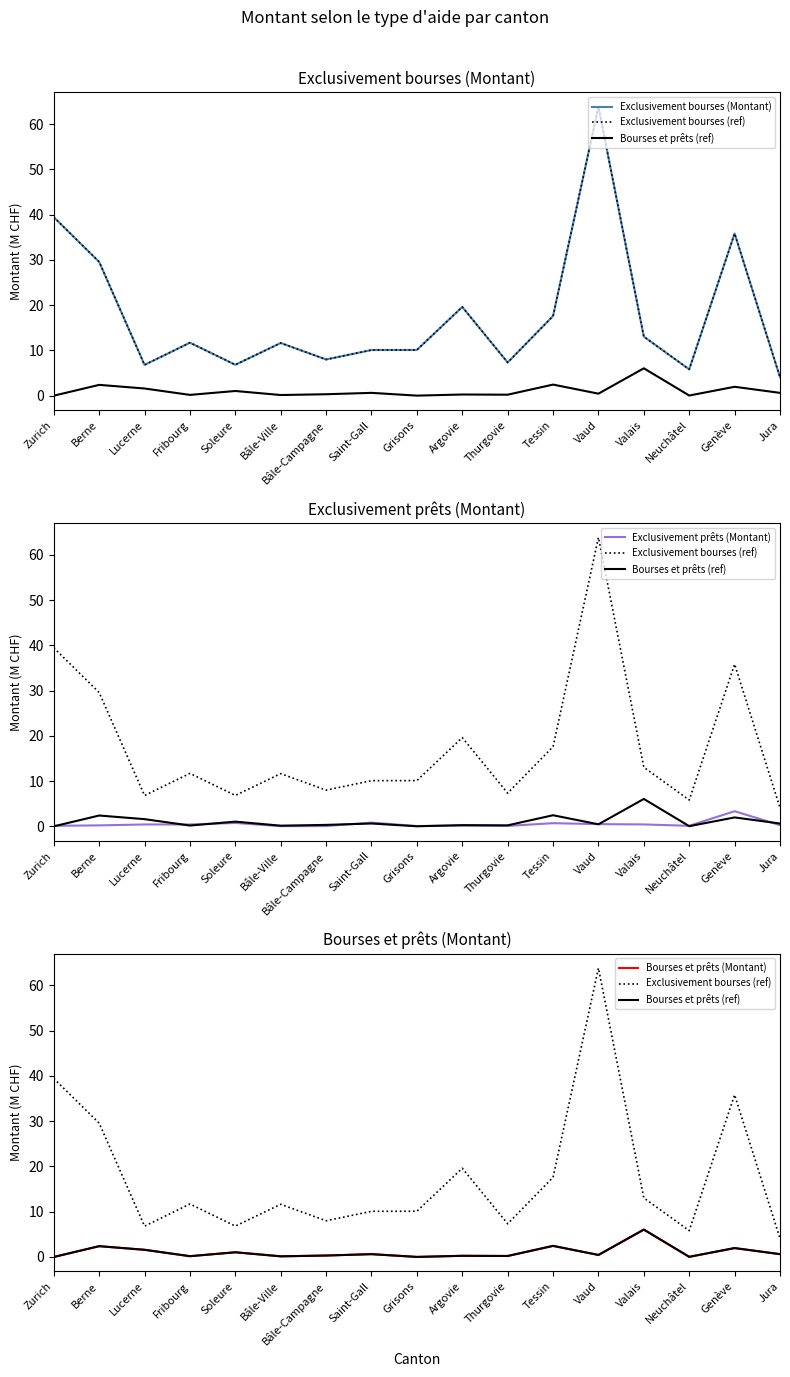

At which label does Exclusivement bourses (ref) reach its peak?

Vaud